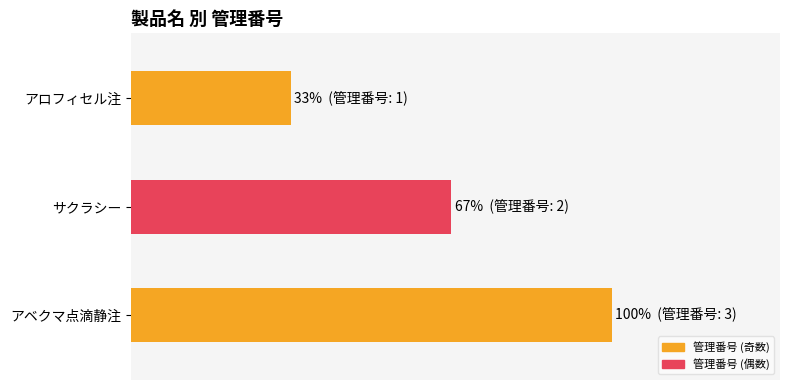

Reading left to right, list all the values displayed in this chart.

アロフィセル注=1	サクラシー=2	アベクマ点滴静注=3